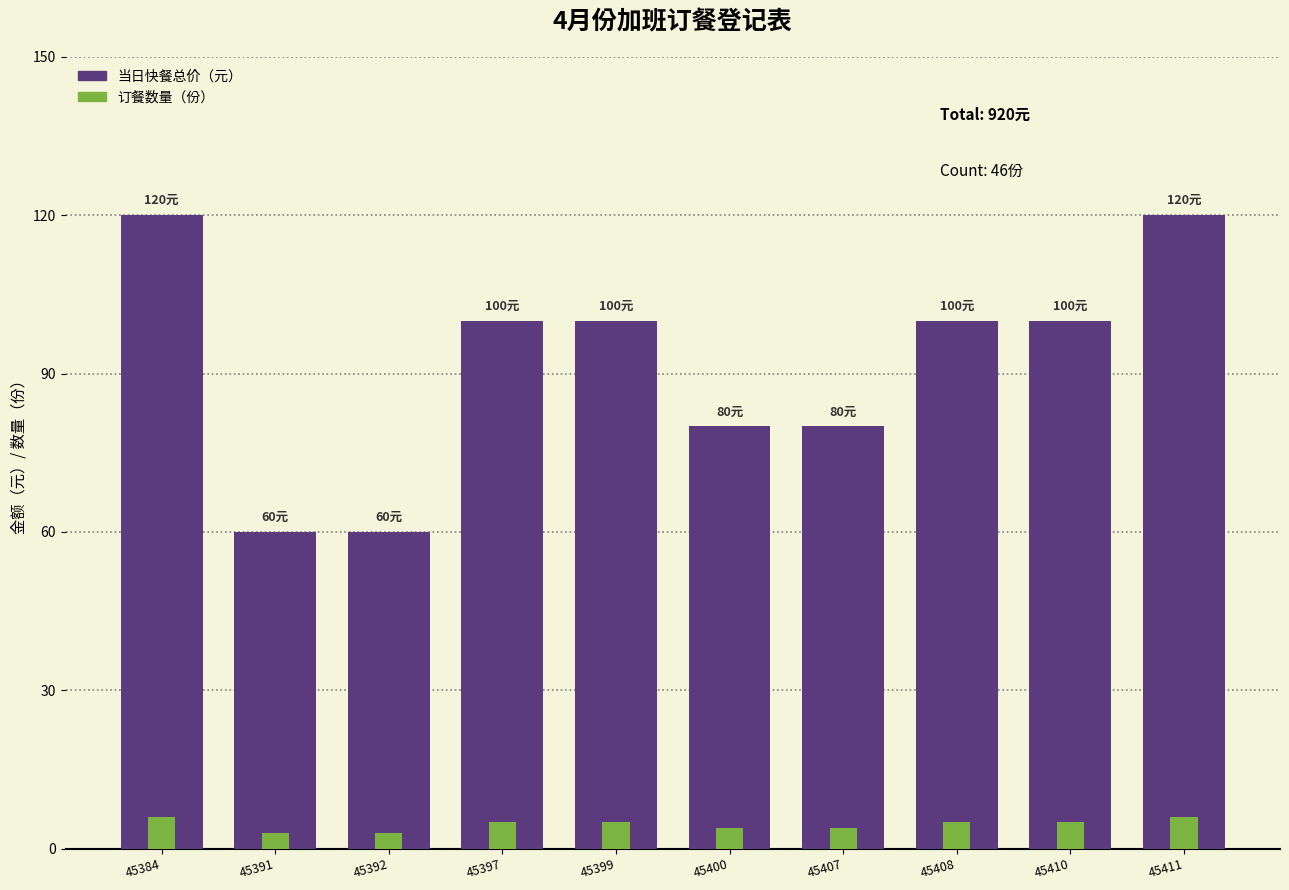

Is it true that 当日快餐总价（元） equals 100 at 45410?

True